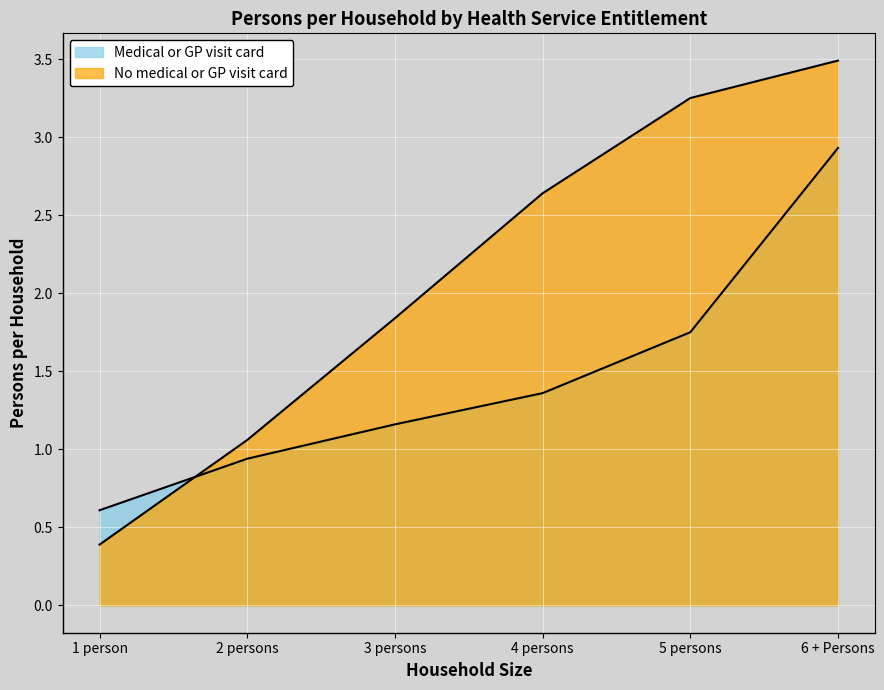

Does the chart display data point markers on the line(s)?

No